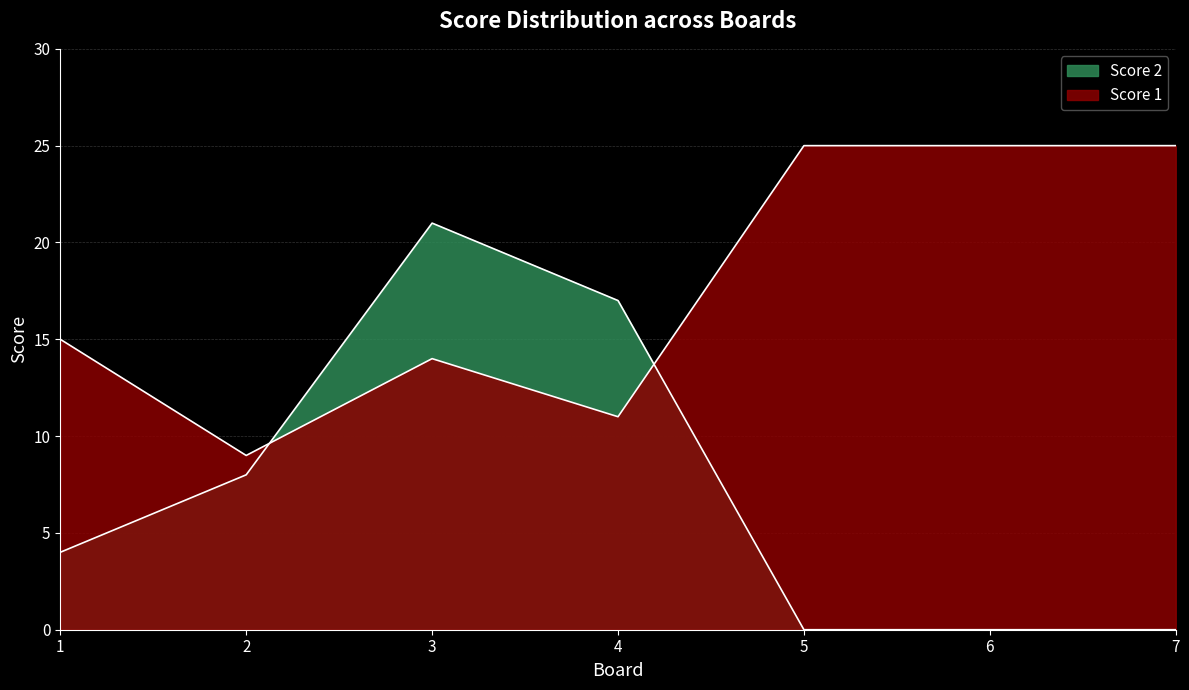

What is the difference between the Score 2 values at 4 and 3?

4